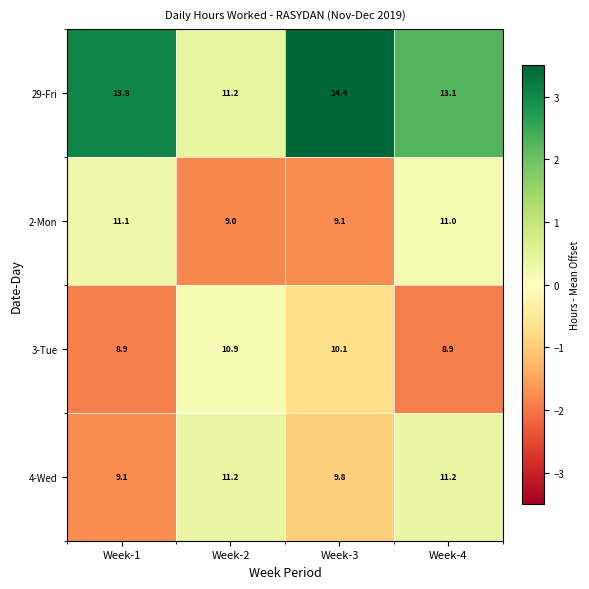

Reading left to right, transcribe all the data shown in this chart.

29-Fri: 13.8	11.2	14.4	13.1
2-Mon: 11.1	9.0	9.1	11.0
3-Tue: 8.9	10.9	10.1	8.9
4-Wed: 9.1	11.2	9.8	11.2